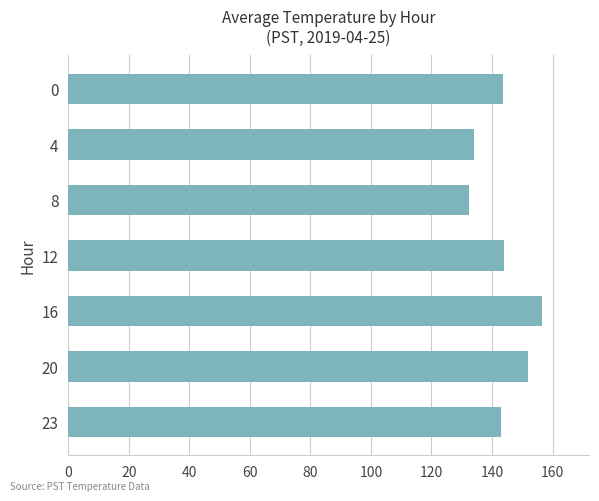

What is the value of the 2nd bar from the top?

134.2